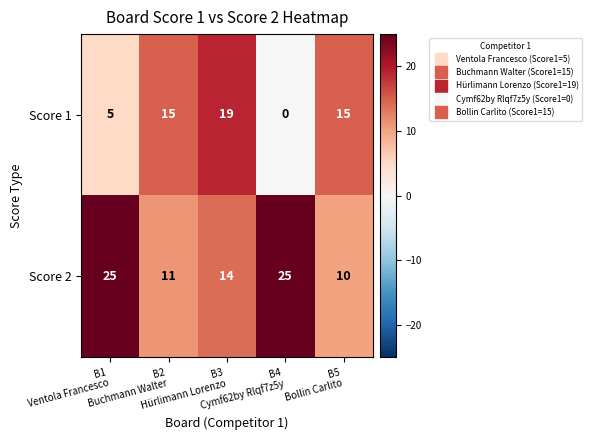

At B4
Cymf62by Rlqf7z5y, list the series in order from smallest to largest.

Score 1, Score 2